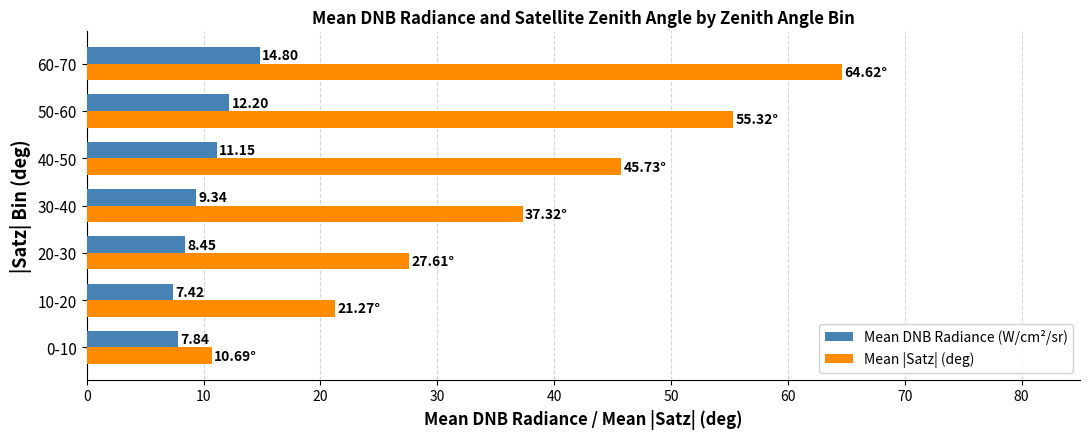

What is the average value of the Mean |Satz| (deg) series?

37.5